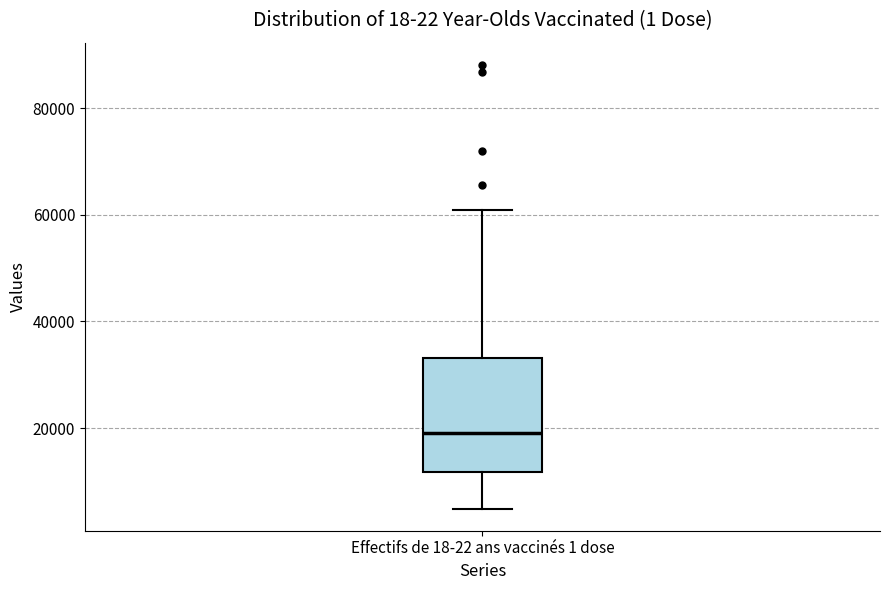

Transcribe this box plot: give where the median line is, the range the box spans, and where the two whiskers end, as read against the y-axis. The values are not printed on the chart, so give them approximately, as read against the axis.

median 20000, box 12000 to 34000, whiskers 4000 to 60000